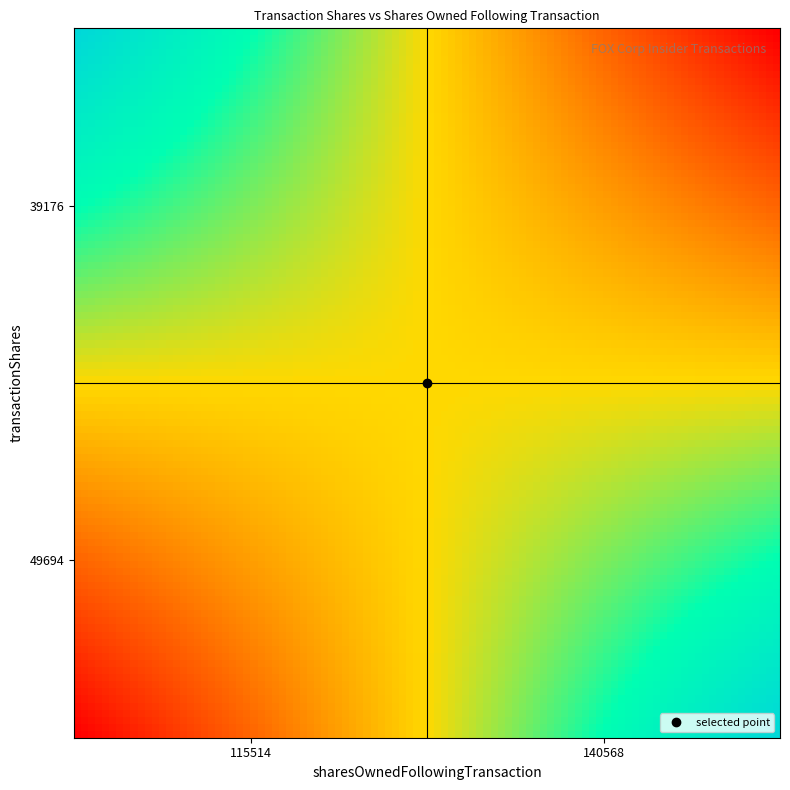

Reading left to right, what are all the values shown in this chart?

49694: 115514=0	140568=1
39176: 115514=1	140568=0